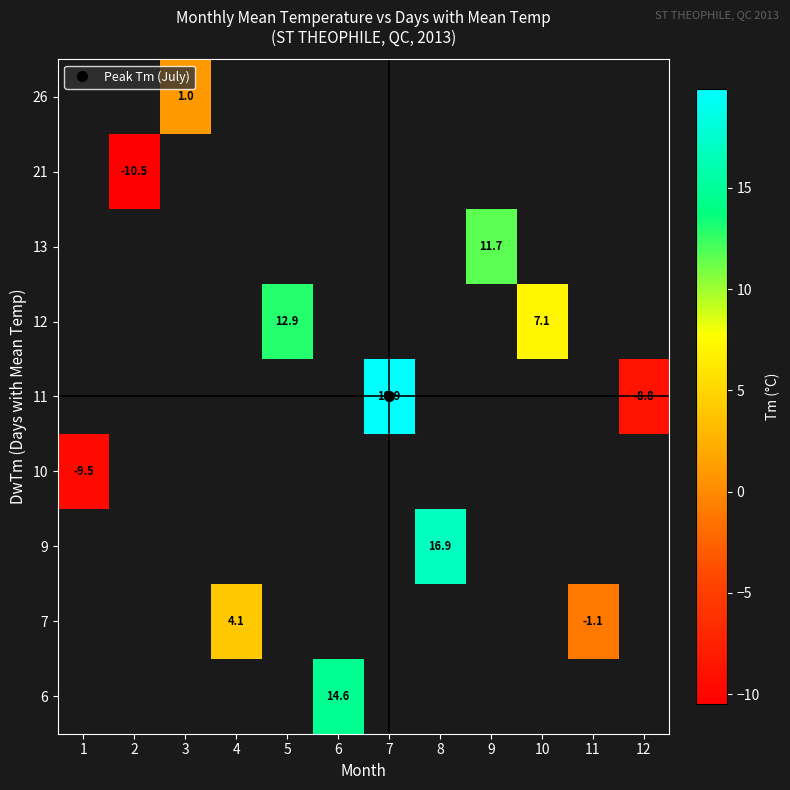

How many distinct data groups are displayed?

9